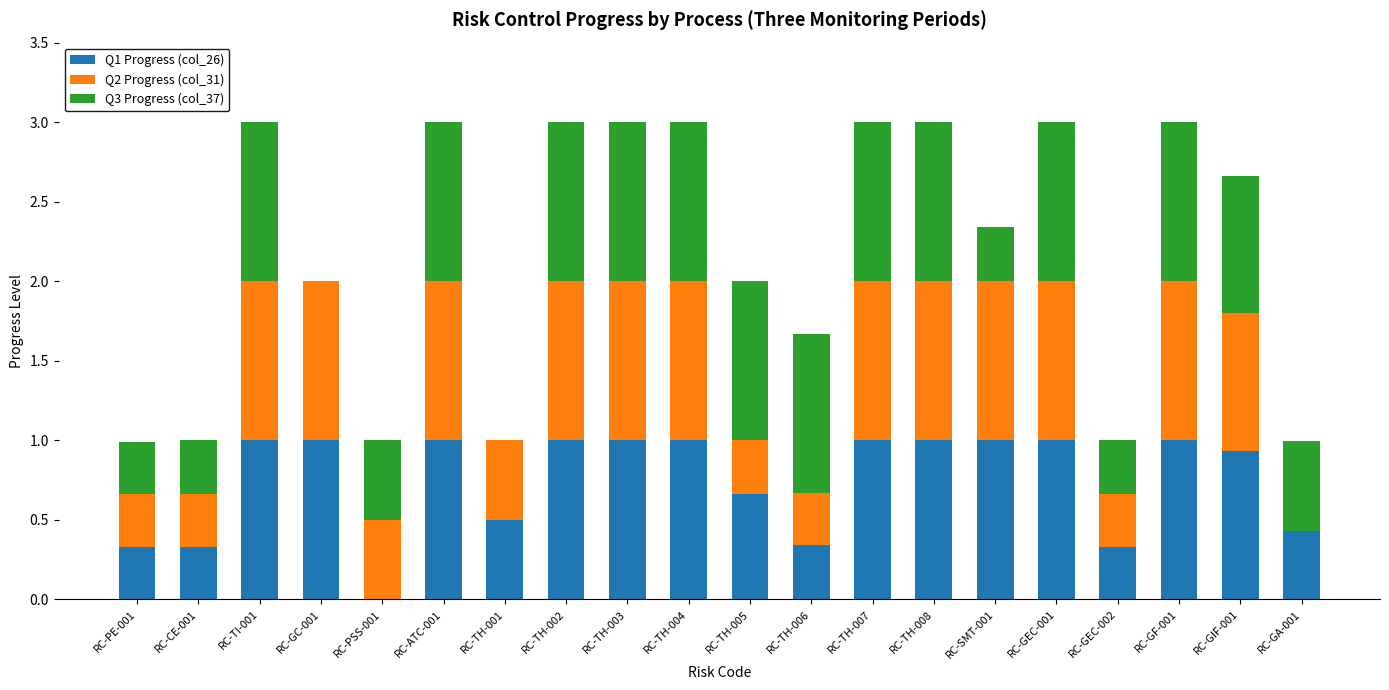

The value of Q1 Progress (col_26) at RC-GC-001 is 1.0. True or false?

True